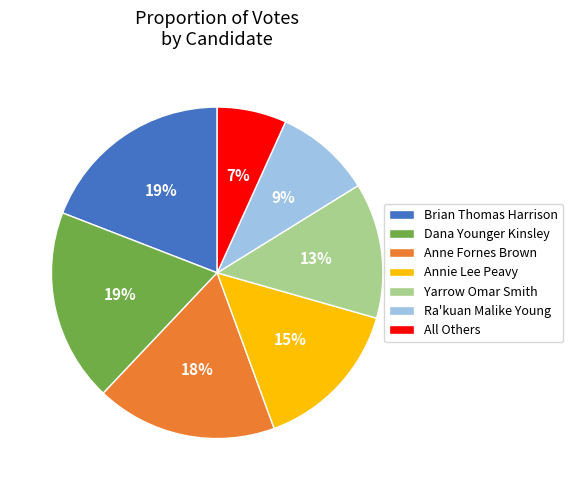

How many segments does this pie chart have?

7